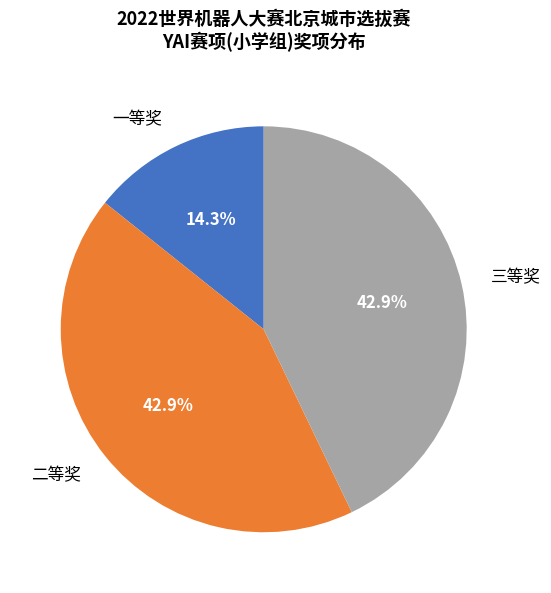

Which has a higher value, 一等奖 or 三等奖?

三等奖